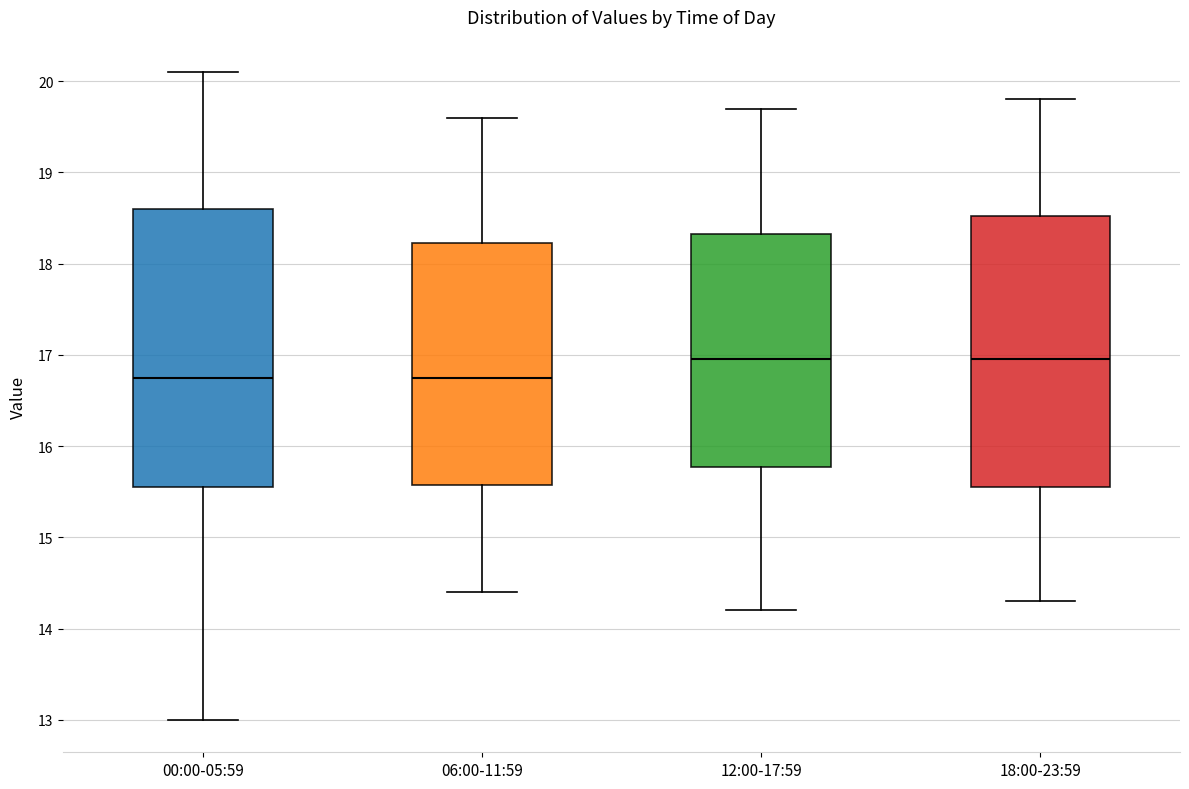

Reading left to right, read every box against the y-axis: the position of its median line, the range the box covers, and the ends of its whiskers. The values are not printed on the chart, so give them approximately, as read against the axis.

00:00-05:59: median 16.8, box 15.6 to 18.6, whiskers 13.0 to 20.1
06:00-11:59: median 16.8, box 15.6 to 18.2, whiskers 14.4 to 19.6
12:00-17:59: median 17.0, box 15.8 to 18.3, whiskers 14.2 to 19.7
18:00-23:59: median 17.0, box 15.6 to 18.5, whiskers 14.3 to 19.8